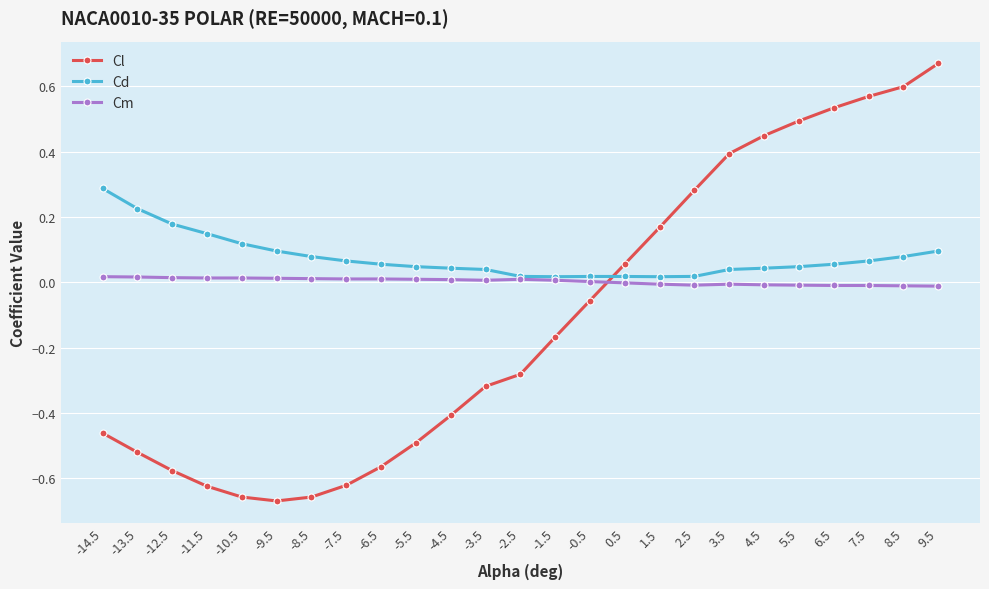

What is the label of the 3rd point from the right?

7.5